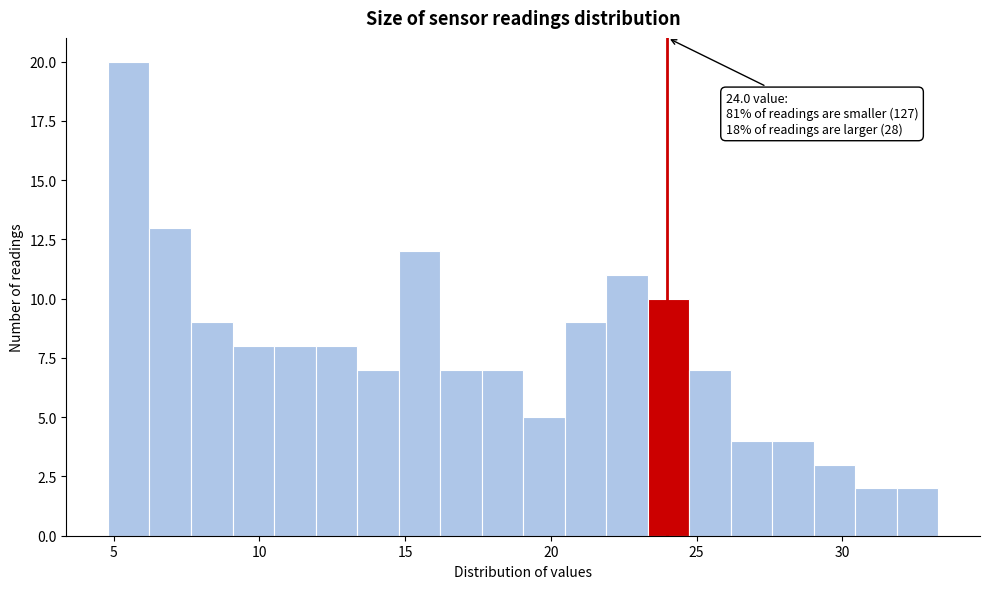

Read against the x-axis, roughly where is the centre of the tallest bar?

5.5